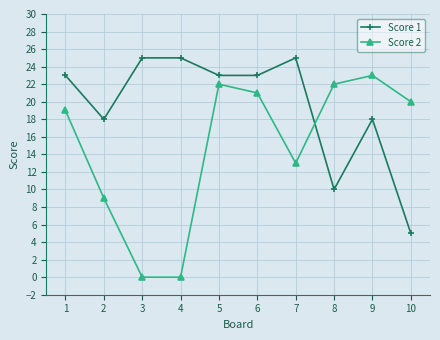

At 6, list the series in order from largest to smallest.

Score 1, Score 2